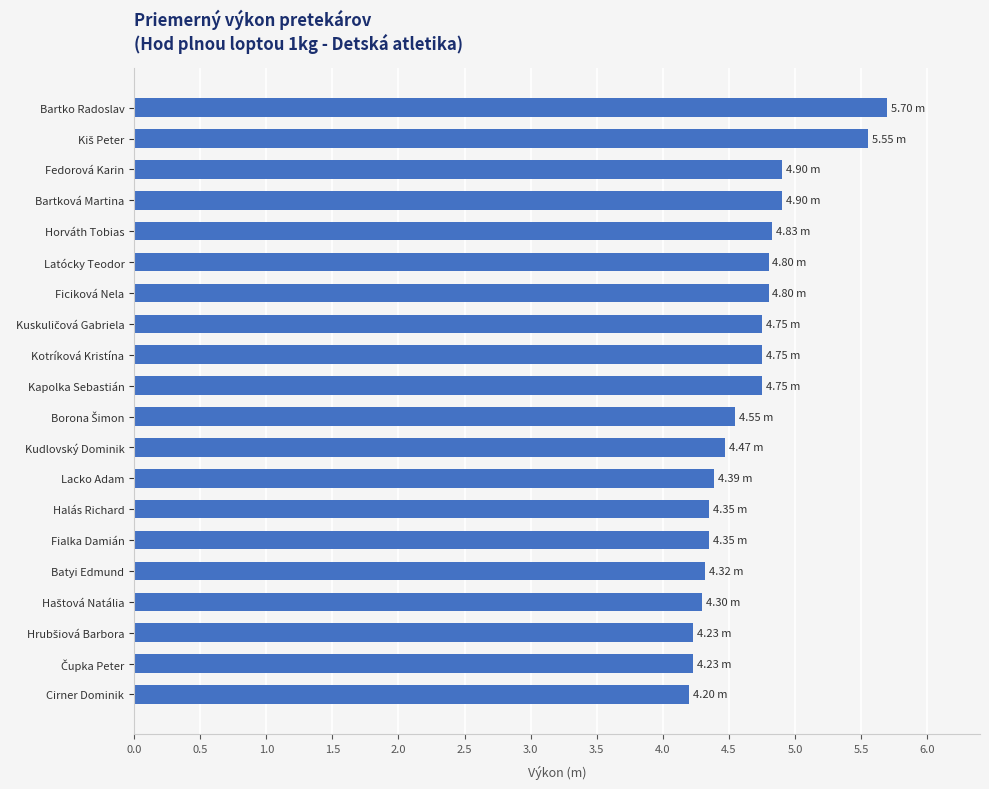

What is the change in value from Kudlovský Dominik to Horváth Tobias?

+0.4